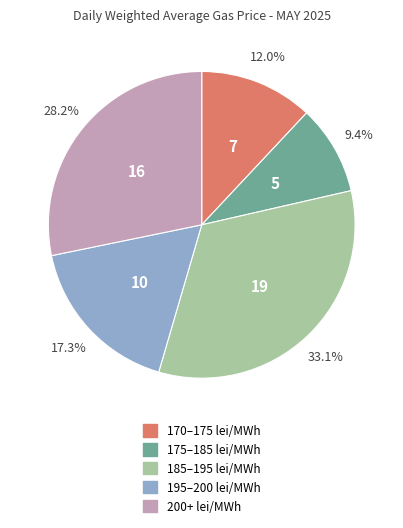

Is there any slice that represents more than half of the pie?

No